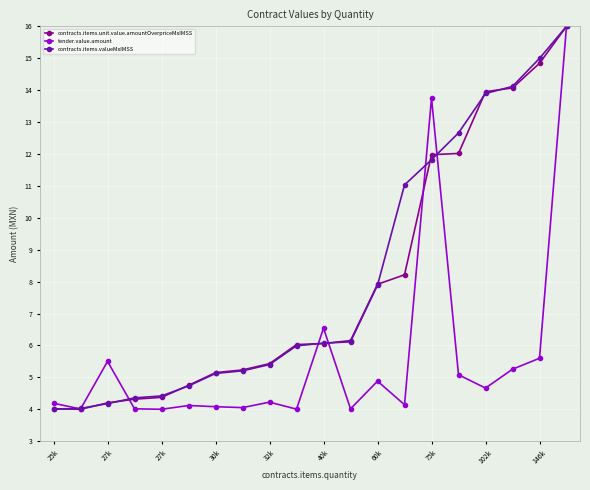

True or false: tender.value.amount has more than 0 points higher than both neighbors.

True